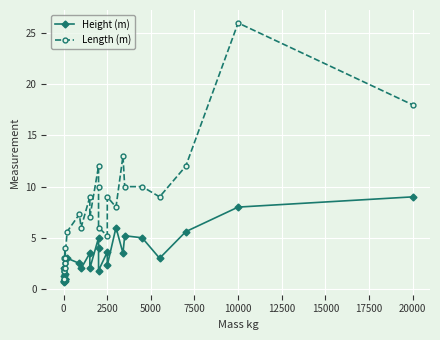

In Height (m), how many points are higher than both neighbors (excluding endpoints)?

7